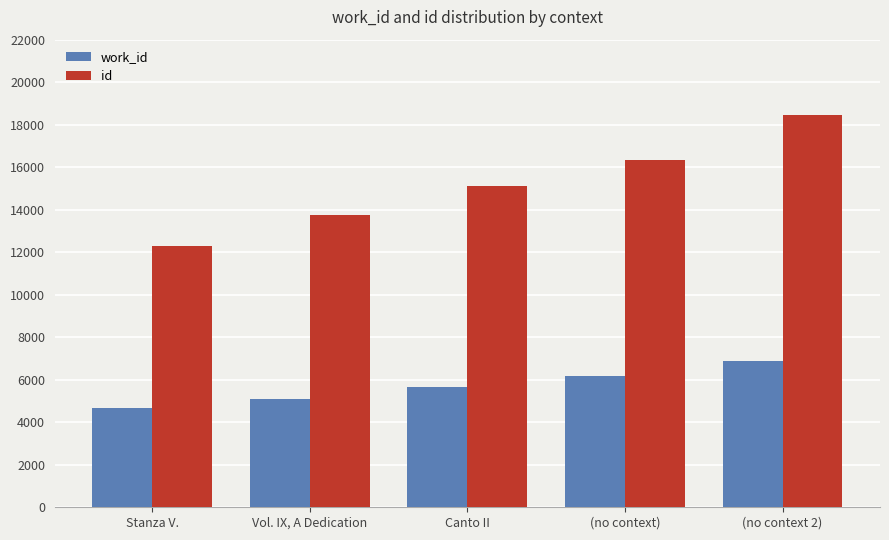

The value of id at Vol. IX, A Dedication is 13740. True or false?

True